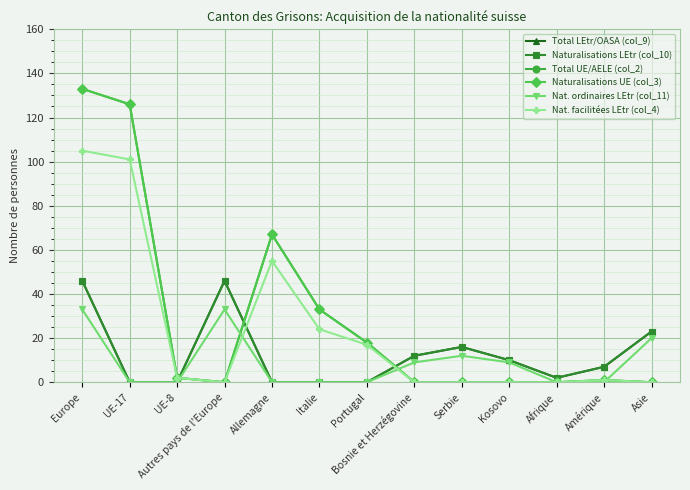

In Total LEtr/OASA (col_9), how many points are lower than both neighbors (excluding endpoints)?

1